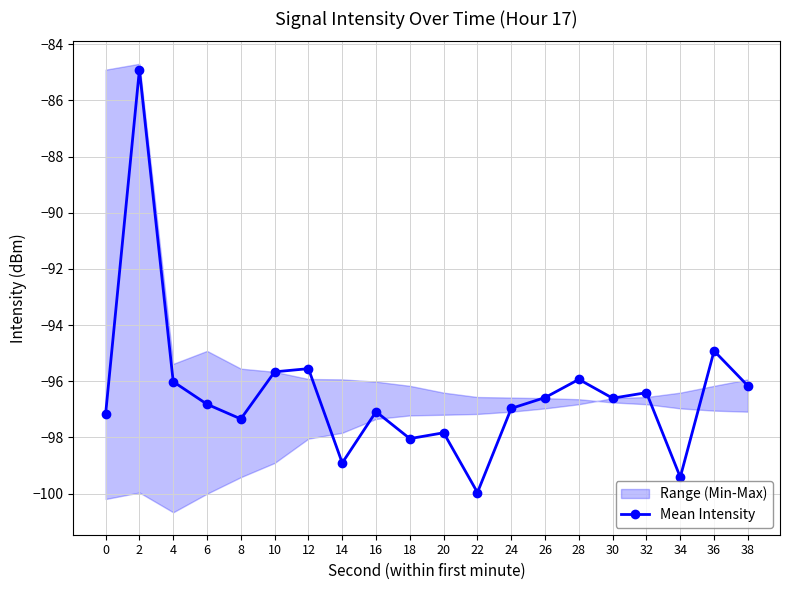

Rank the categories by value from lowest to highest.

22, 34, 14, 18, 20, 8, 0, 16, 24, 6, 30, 26, 32, 38, 4, 28, 10, 12, 36, 2